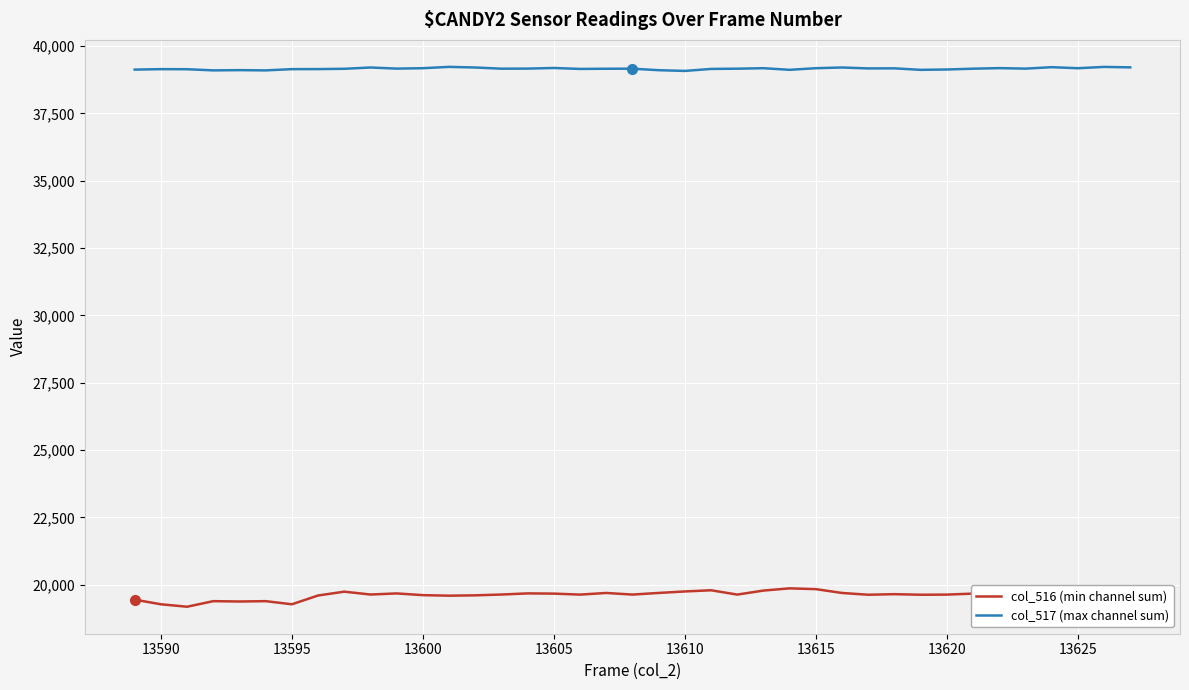

How many categories are shown in the chart?

39